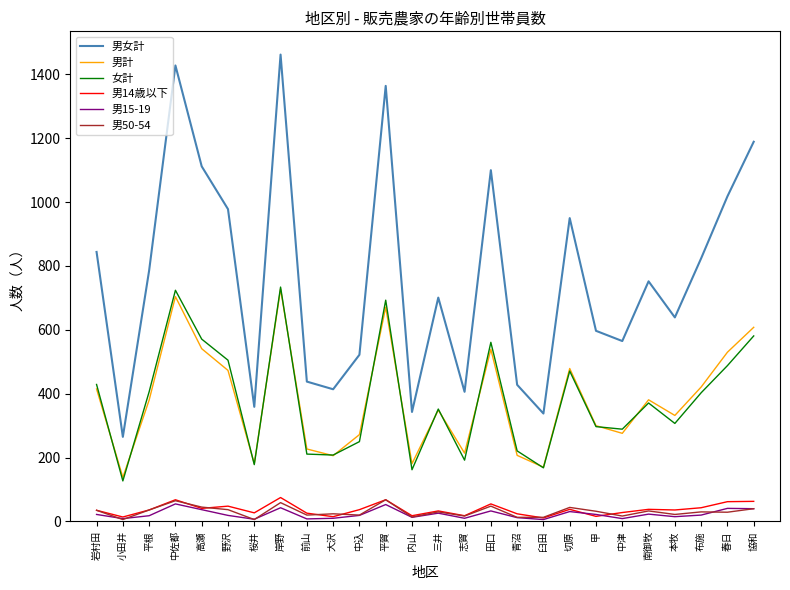

Which series has the widest spread of values?

男女計